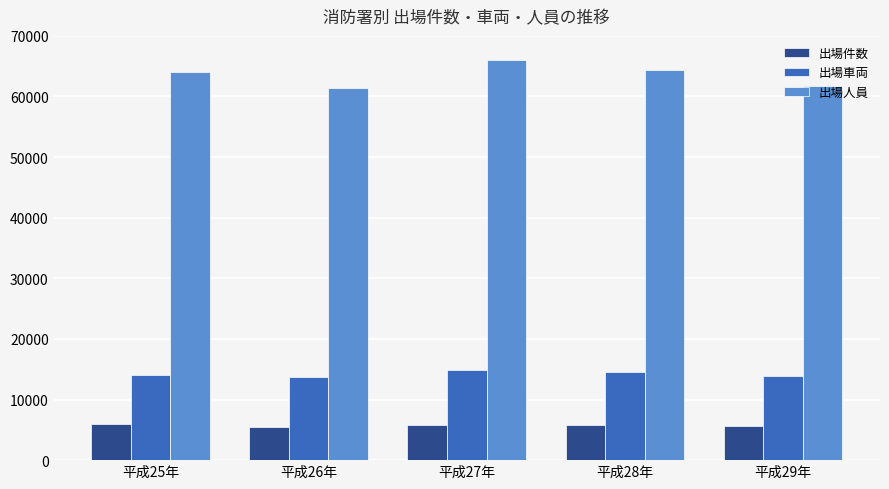

What value does the 出場車両 series have at 平成27年, to the nearest 50?

14850